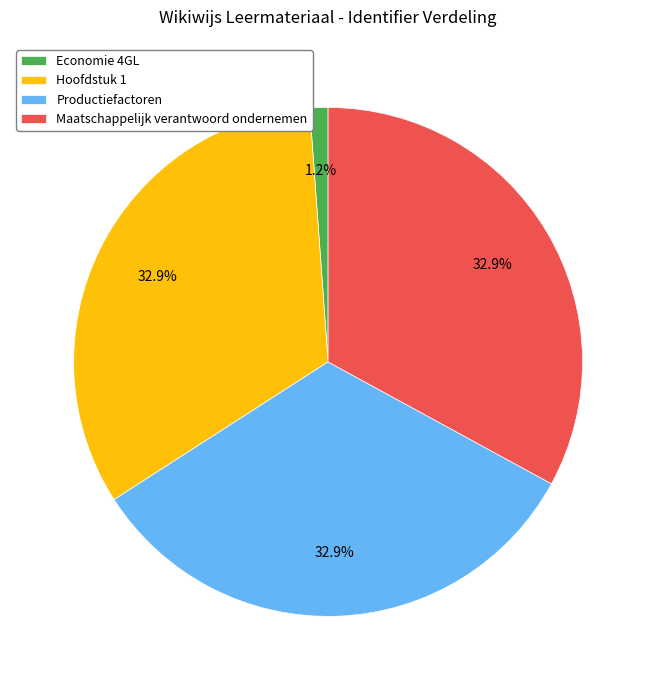

Does any single category account for the majority?

No